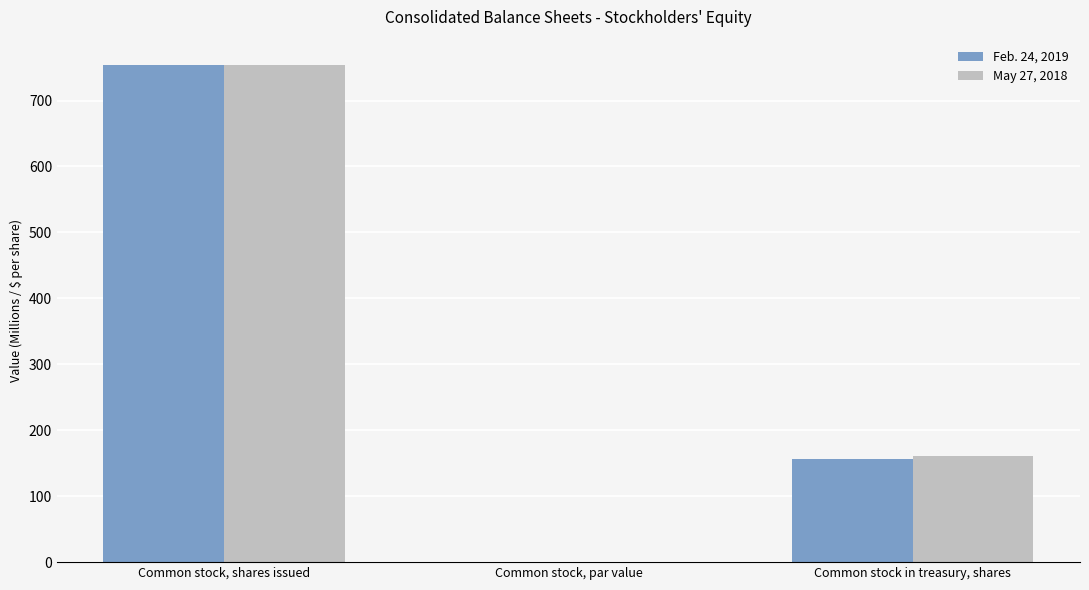

What is the sum of all May 27, 2018 values?

916.2